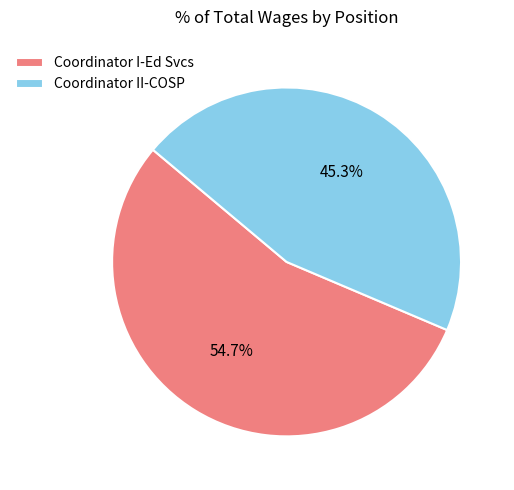

Which slice is the smallest?

Coordinator II-COSP